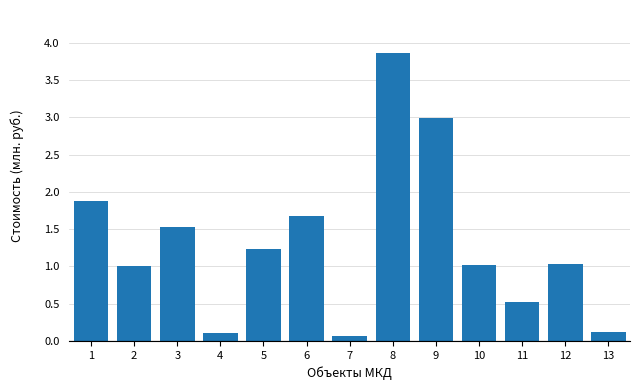

Reading left to right, extract all data points from this chart.

1=1.9	2=1.0	3=1.5	4=0.1	5=1.2	6=1.7	7=0.1	8=3.9	9=3.0	10=1.0	11=0.5	12=1.0	13=0.1